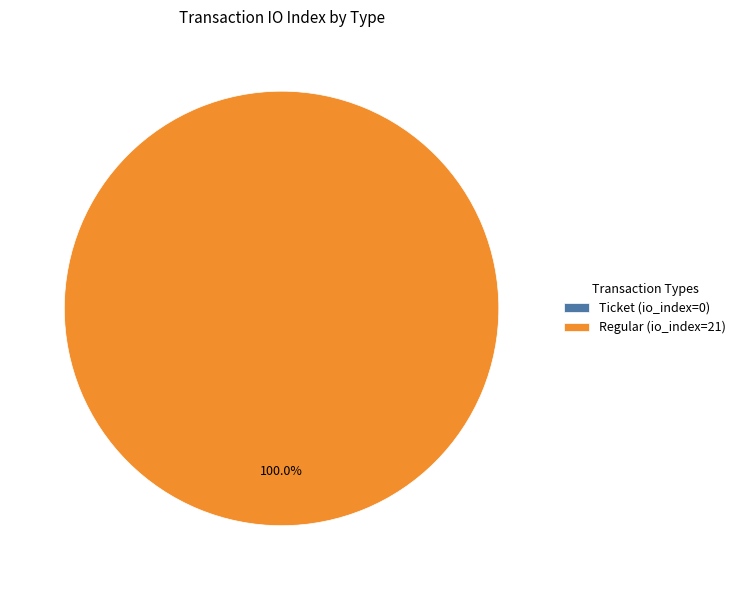

Count the number of slices in the pie.

2